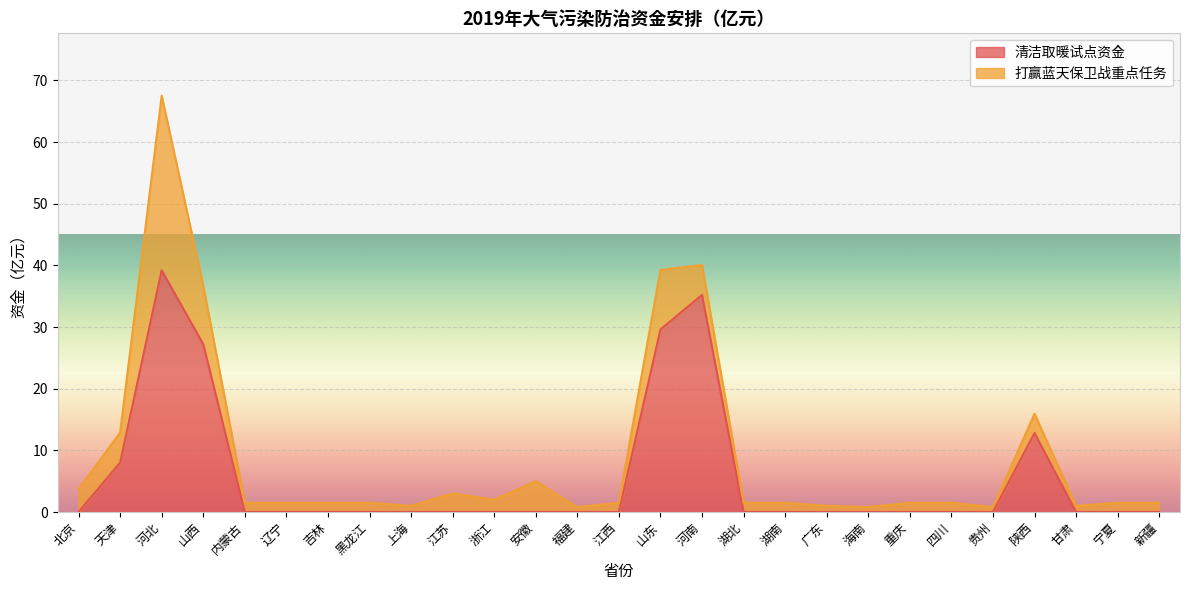

What is the sum of all values?

152.0